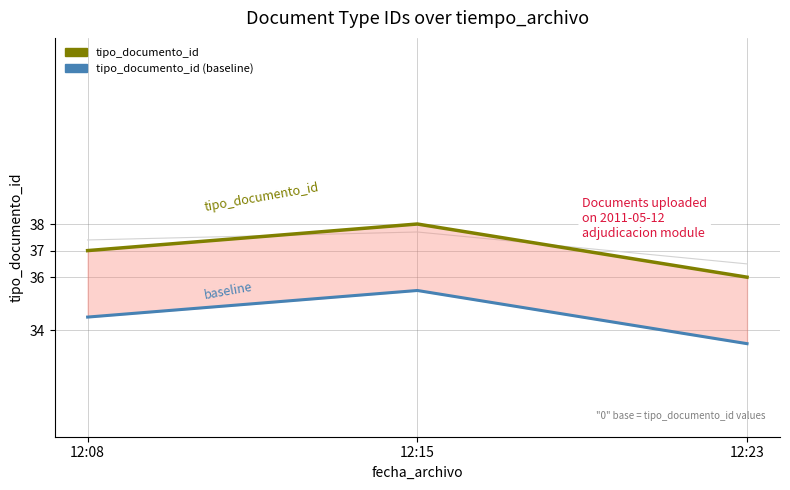

Count the tipo_documento_id values in the range 36 to 38.

3